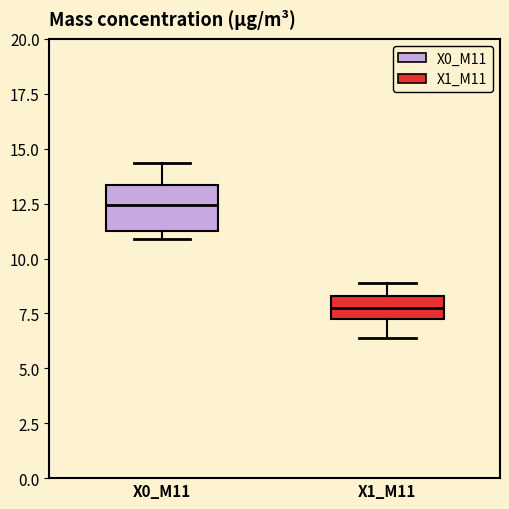

Which box's median line is the highest?

X0_M11